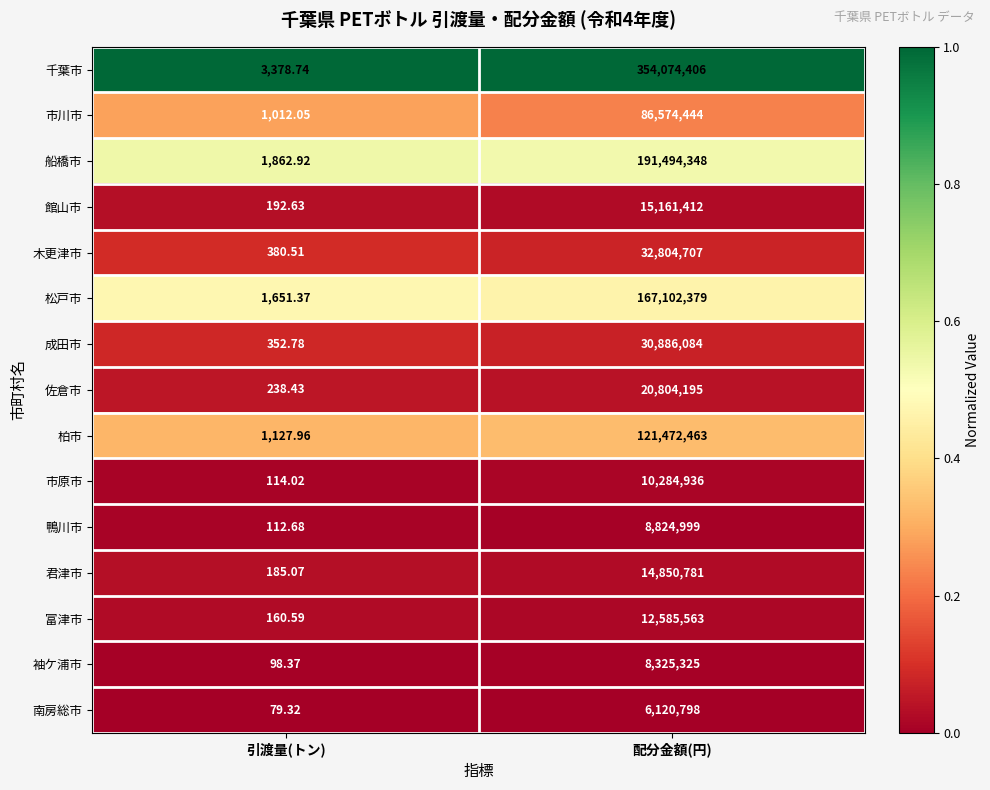

Count the number of categories in the chart.

2